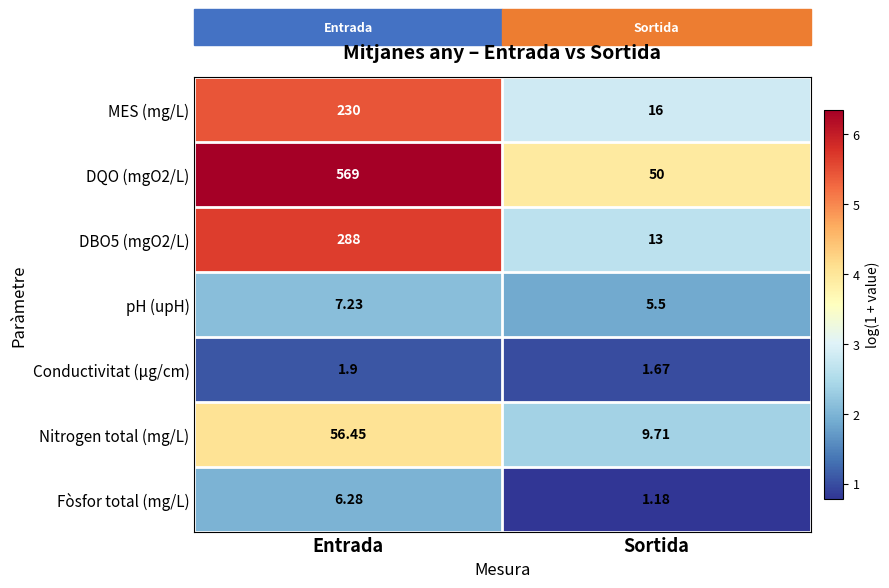

What is the total value across all series at Sortida?

97.1